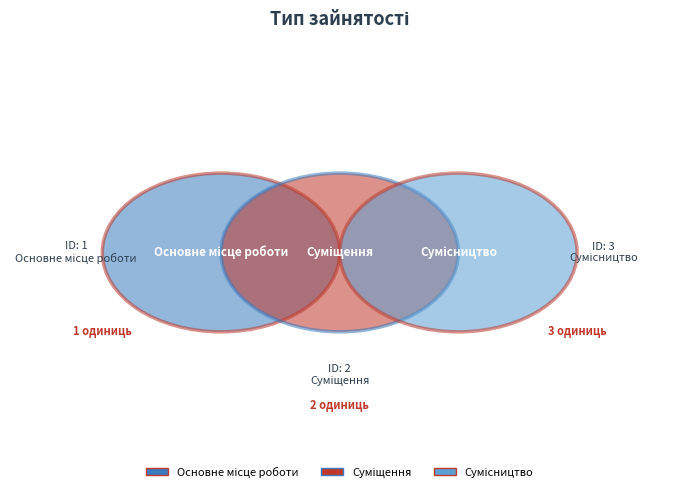

To the nearest percent, what percentage of the pie is Суміщення?

33%